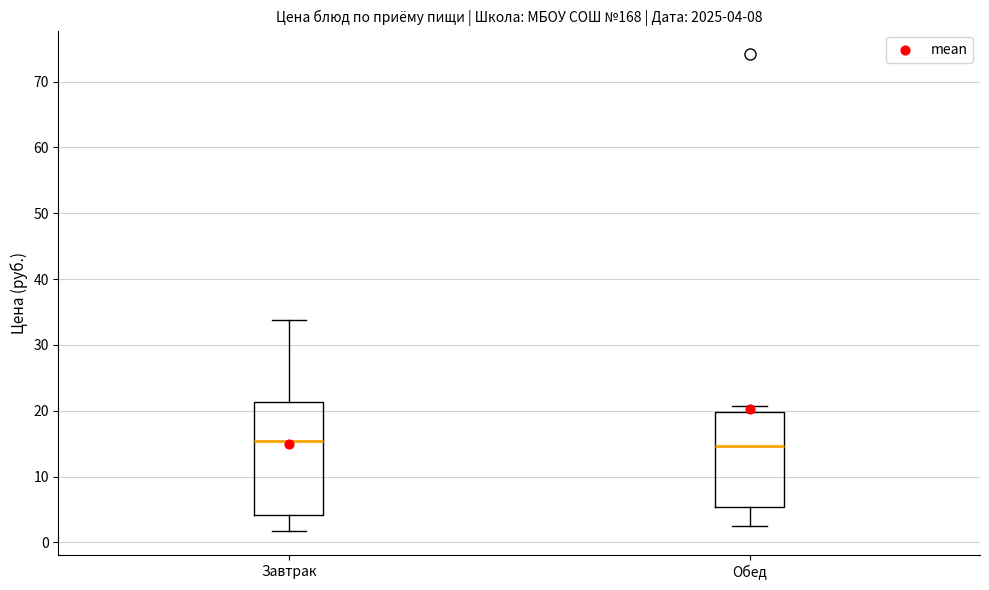

Which box is the tallest, from its lower edge to its upper edge?

Завтрак